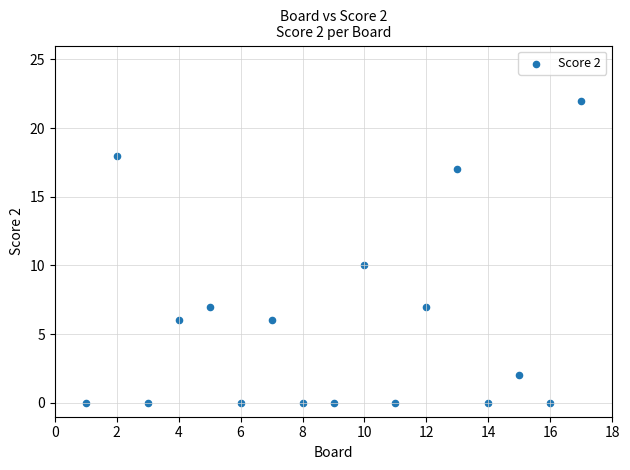

What is the range of Y values (max minus min)?

22